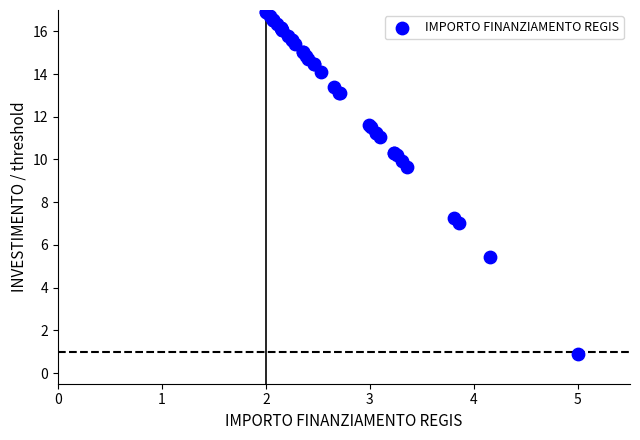

What Y value in the scatter plot is closest to 8?

7.3